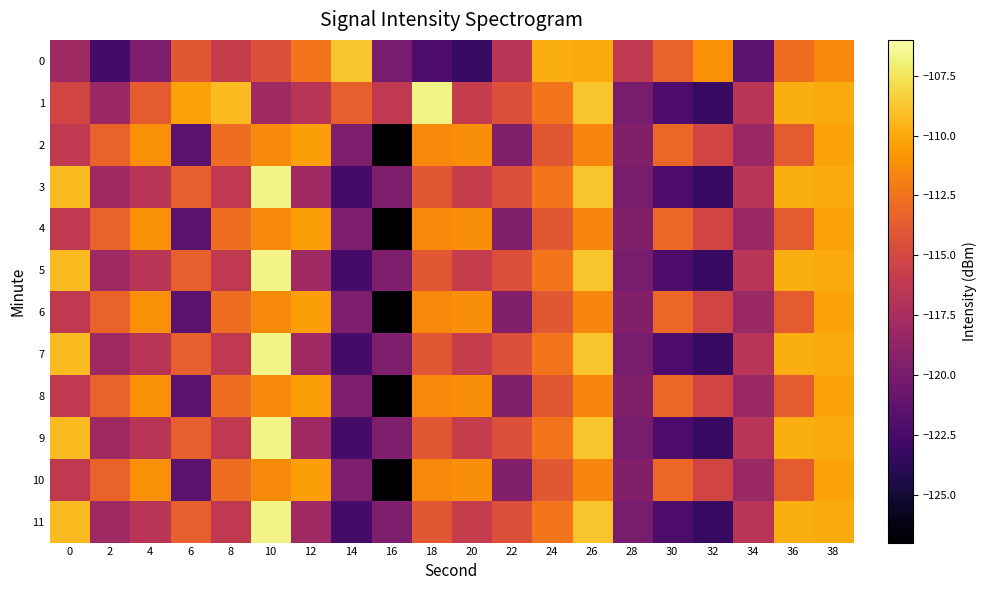

Reading left to right, what are all the values shown in this chart?

0: 0=-118.0	2=-122.6	4=-119.7	6=-114.0	8=-115.9	10=-114.4	12=-112.5	14=-108.8	16=-120.0	18=-122.2	20=-123.3	22=-116.6	24=-109.8	26=-110.0	28=-116.2	30=-113.4	32=-111.1	34=-121.4	36=-112.7	38=-111.4
1: 0=-115.2	2=-118.2	4=-113.8	6=-110.3	8=-109.3	10=-118.0	12=-116.6	14=-113.5	16=-116.2	18=-106.7	20=-115.9	22=-114.4	24=-112.5	26=-108.8	28=-120.0	30=-122.2	32=-123.3	34=-116.6	36=-109.8	38=-110.0
2: 0=-116.2	2=-113.4	4=-111.1	6=-121.4	8=-112.7	10=-111.4	12=-110.5	14=-119.7	16=-126.9	18=-111.5	20=-111.2	22=-119.5	24=-114.0	26=-111.6	28=-119.5	30=-113.1	32=-115.2	34=-118.2	36=-113.8	38=-110.3
3: 0=-109.3	2=-118.0	4=-116.6	6=-113.5	8=-116.2	10=-106.7	12=-118.0	14=-122.6	16=-119.7	18=-114.0	20=-115.9	22=-114.4	24=-112.5	26=-108.8	28=-120.0	30=-122.2	32=-123.3	34=-116.6	36=-109.8	38=-110.0
4: 0=-116.2	2=-113.4	4=-111.1	6=-121.4	8=-112.7	10=-111.4	12=-110.5	14=-119.7	16=-126.9	18=-111.5	20=-111.2	22=-119.5	24=-114.0	26=-111.6	28=-119.5	30=-113.1	32=-115.2	34=-118.2	36=-113.8	38=-110.3
5: 0=-109.3	2=-118.0	4=-116.6	6=-113.5	8=-116.2	10=-106.7	12=-118.0	14=-122.6	16=-119.7	18=-114.0	20=-115.9	22=-114.4	24=-112.5	26=-108.8	28=-120.0	30=-122.2	32=-123.3	34=-116.6	36=-109.8	38=-110.0
6: 0=-116.2	2=-113.4	4=-111.1	6=-121.4	8=-112.7	10=-111.4	12=-110.5	14=-119.7	16=-126.9	18=-111.5	20=-111.2	22=-119.5	24=-114.0	26=-111.6	28=-119.5	30=-113.1	32=-115.2	34=-118.2	36=-113.8	38=-110.3
7: 0=-109.3	2=-118.0	4=-116.6	6=-113.5	8=-116.2	10=-106.7	12=-118.0	14=-122.6	16=-119.7	18=-114.0	20=-115.9	22=-114.4	24=-112.5	26=-108.8	28=-120.0	30=-122.2	32=-123.3	34=-116.6	36=-109.8	38=-110.0
8: 0=-116.2	2=-113.4	4=-111.1	6=-121.4	8=-112.7	10=-111.4	12=-110.5	14=-119.7	16=-126.9	18=-111.5	20=-111.2	22=-119.5	24=-114.0	26=-111.6	28=-119.5	30=-113.1	32=-115.2	34=-118.2	36=-113.8	38=-110.3
9: 0=-109.3	2=-118.0	4=-116.6	6=-113.5	8=-116.2	10=-106.7	12=-118.0	14=-122.6	16=-119.7	18=-114.0	20=-115.9	22=-114.4	24=-112.5	26=-108.8	28=-120.0	30=-122.2	32=-123.3	34=-116.6	36=-109.8	38=-110.0
10: 0=-116.2	2=-113.4	4=-111.1	6=-121.4	8=-112.7	10=-111.4	12=-110.5	14=-119.7	16=-126.9	18=-111.5	20=-111.2	22=-119.5	24=-114.0	26=-111.6	28=-119.5	30=-113.1	32=-115.2	34=-118.2	36=-113.8	38=-110.3
11: 0=-109.3	2=-118.0	4=-116.6	6=-113.5	8=-116.2	10=-106.7	12=-118.0	14=-122.6	16=-119.7	18=-114.0	20=-115.9	22=-114.4	24=-112.5	26=-108.8	28=-120.0	30=-122.2	32=-123.3	34=-116.6	36=-109.8	38=-110.0